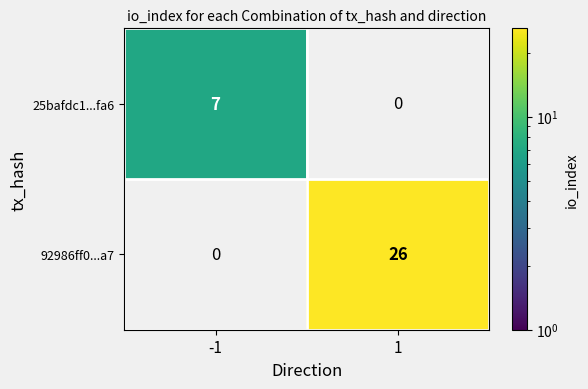

Is the value of 25bafdc1...fa6 at -1 greater than the value of 92986ff0...a7 at 1?

No